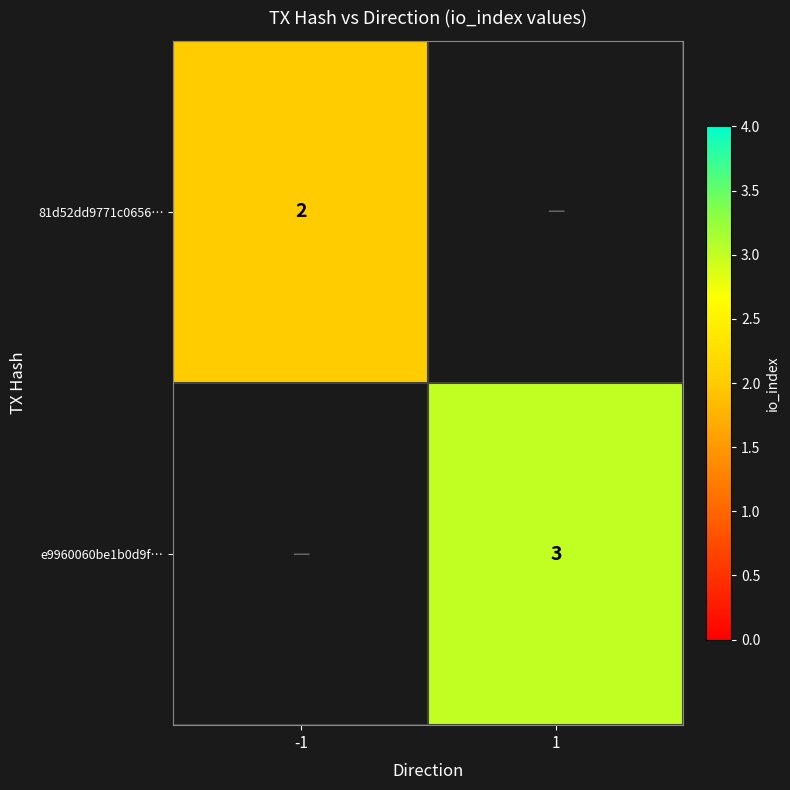

The value of e9960060be1b0d9f… at 1 is 3. True or false?

True